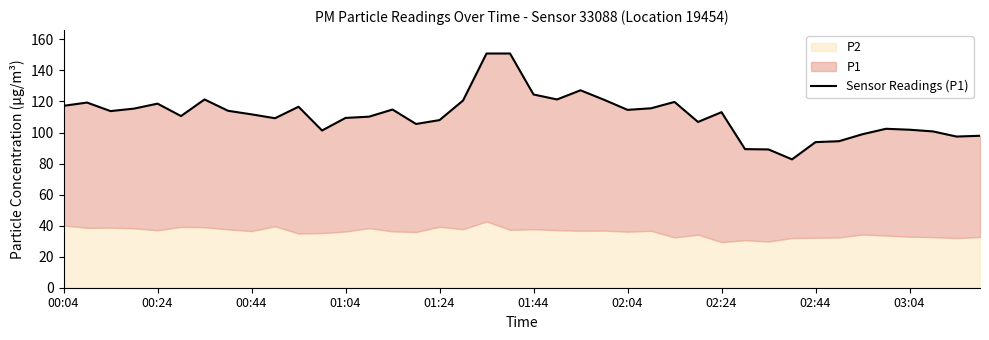

How many lines are shown in the chart?

1